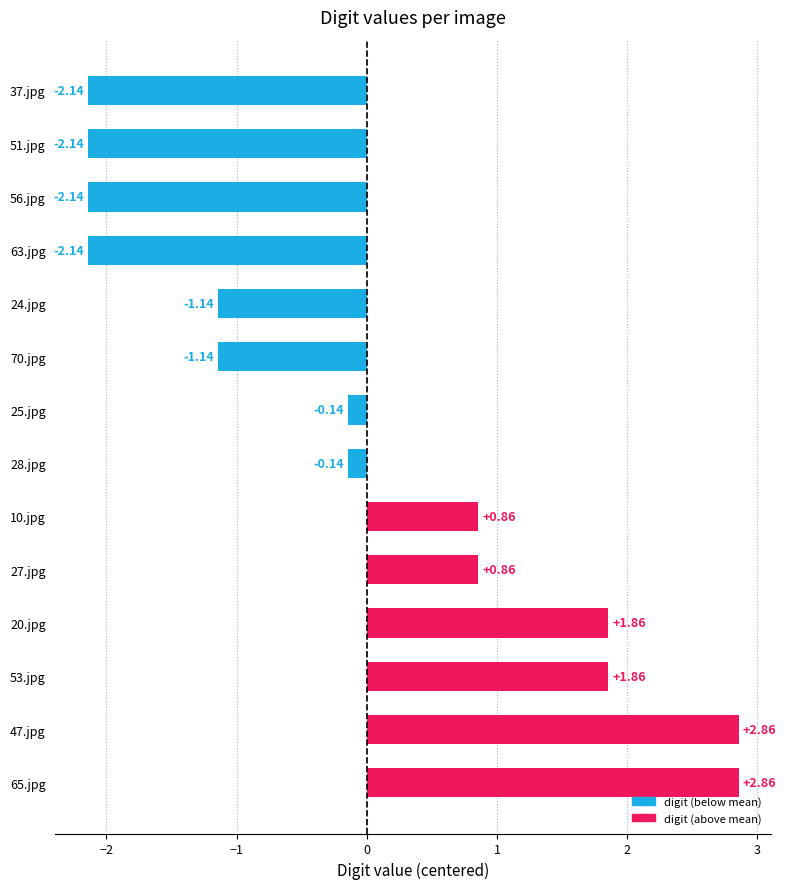

Between 20.jpg and 56.jpg, which is larger?

20.jpg